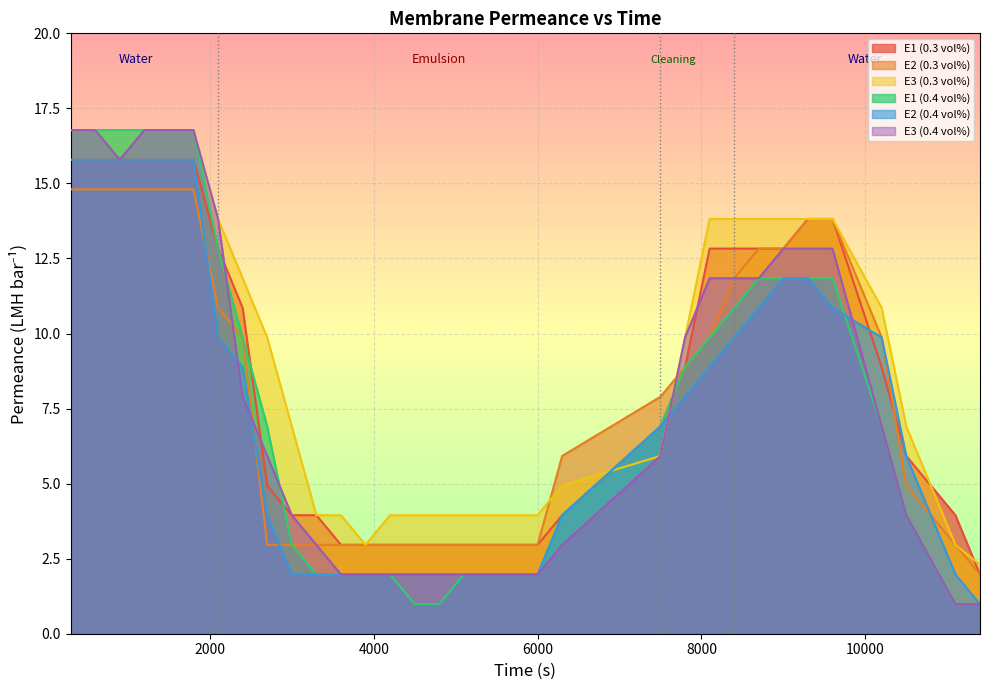

Which series has the largest range (max minus min)?

E1 (0.4 vol%)